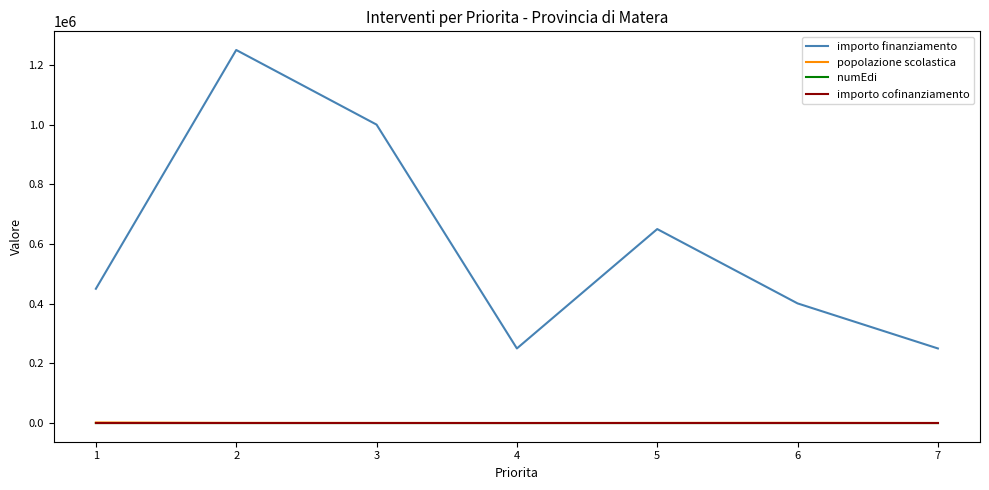

True or false: importo finanziamento and popolazione scolastica cross at least once.

False